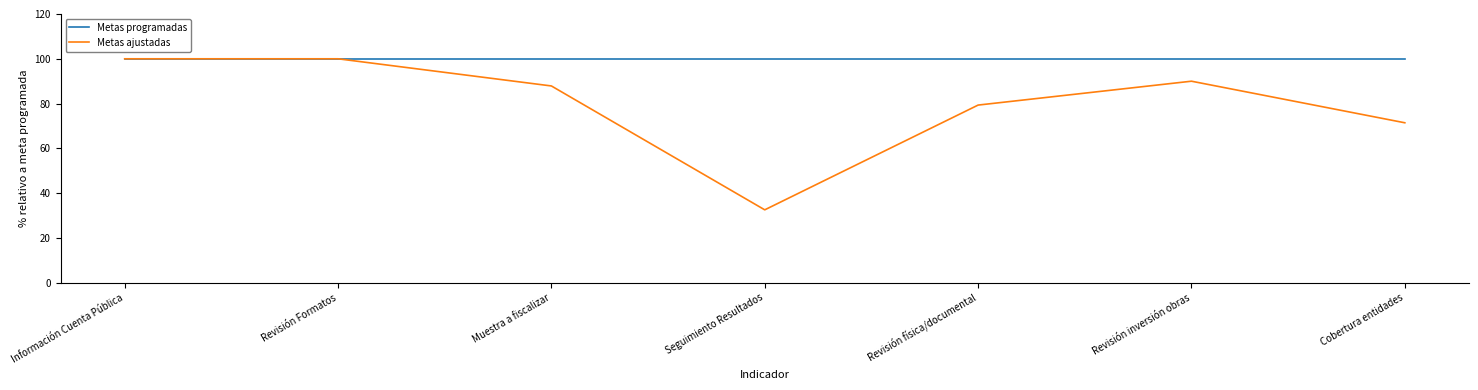

At which label does Metas ajustadas first exceed 87?

Información Cuenta Pública